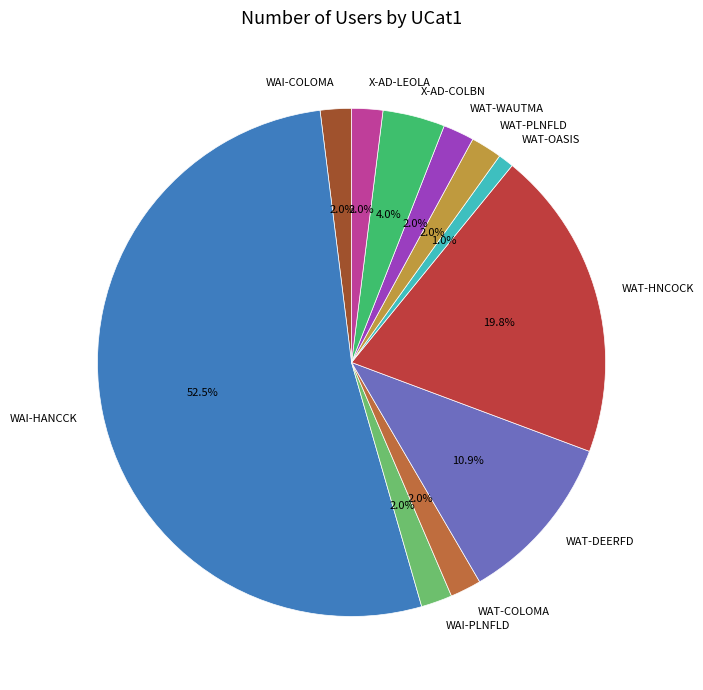

How much of the chart is everything except X-AD-COLBN?

96.0%